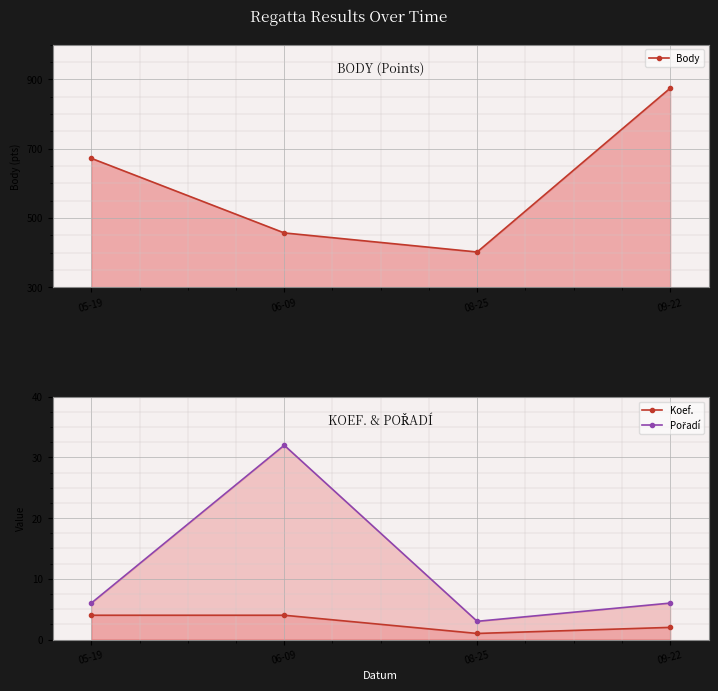

Reading right to left, what are all the values shown in this chart?

Body: 874	402	457	672
Koef.: 2	1	4	4
Pořadí: 6	3	32	6